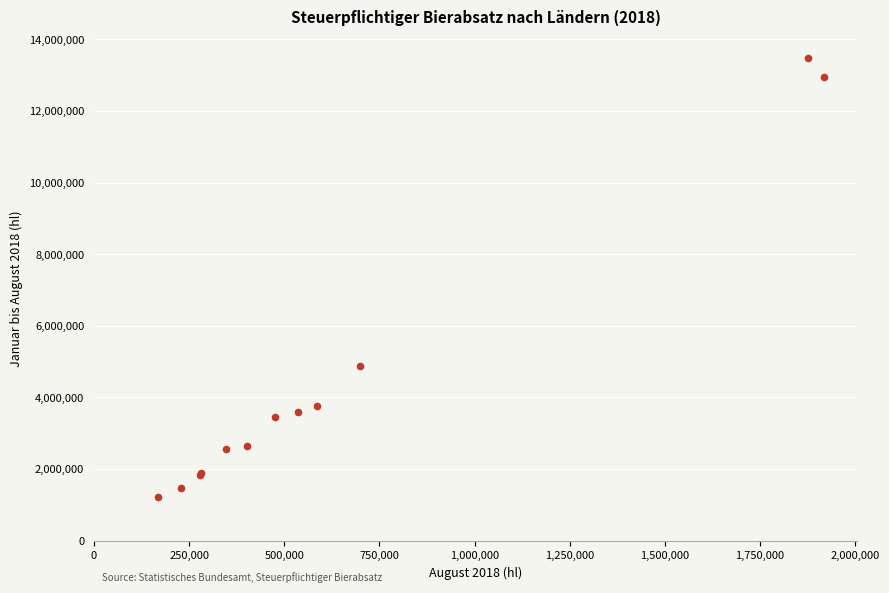

What Y value in the scatter plot is closest to 7347956?

4888784.7